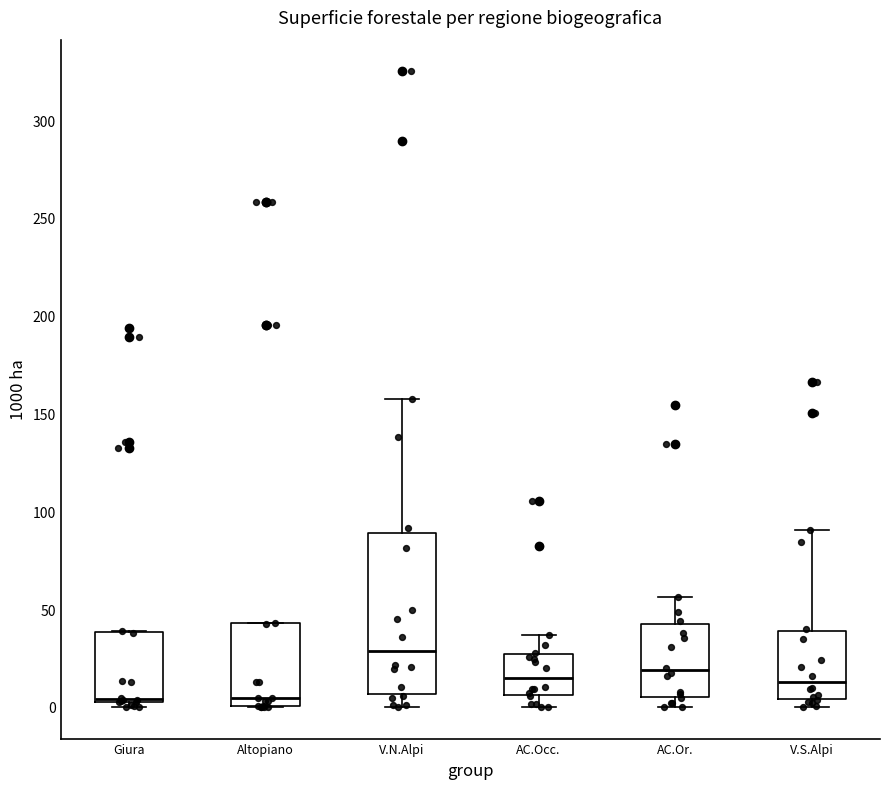

Where does the upper whisker of the box for V.S.Alpi end on the y-axis? The values are not printed on the chart, so give them approximately, as read against the axis.

90